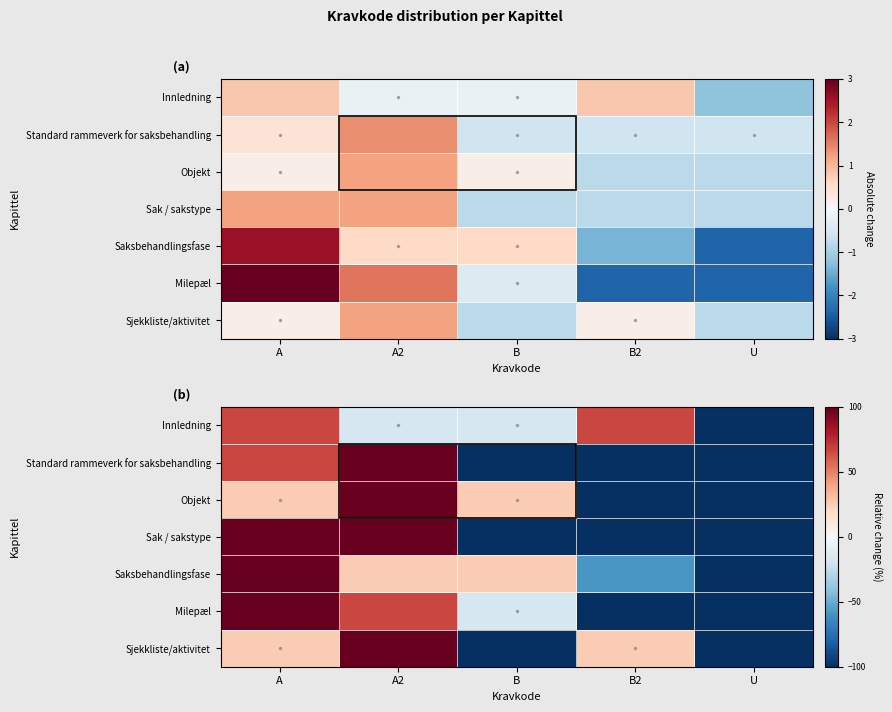

List the series in order of their peak value, lowest first.

Innledning, Saksbehandlingsfase, Objekt, Sak / sakstype, Sjekkliste/aktivitet, Milepæl, Standard rammeverk for saksbehandling